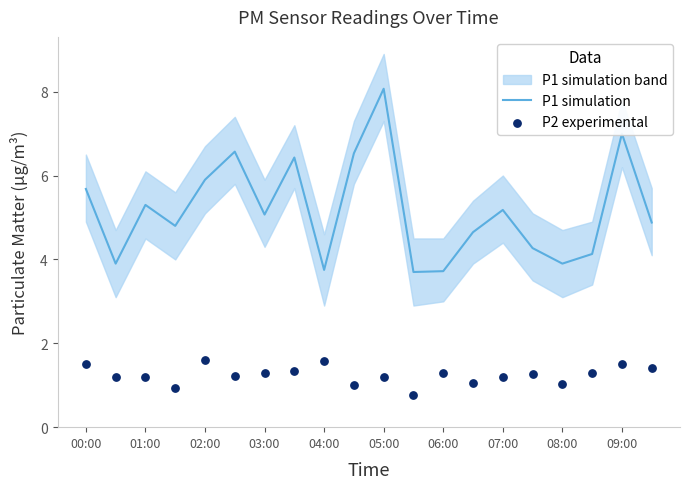

Which series has the widest spread of Y values?

P1 simulation